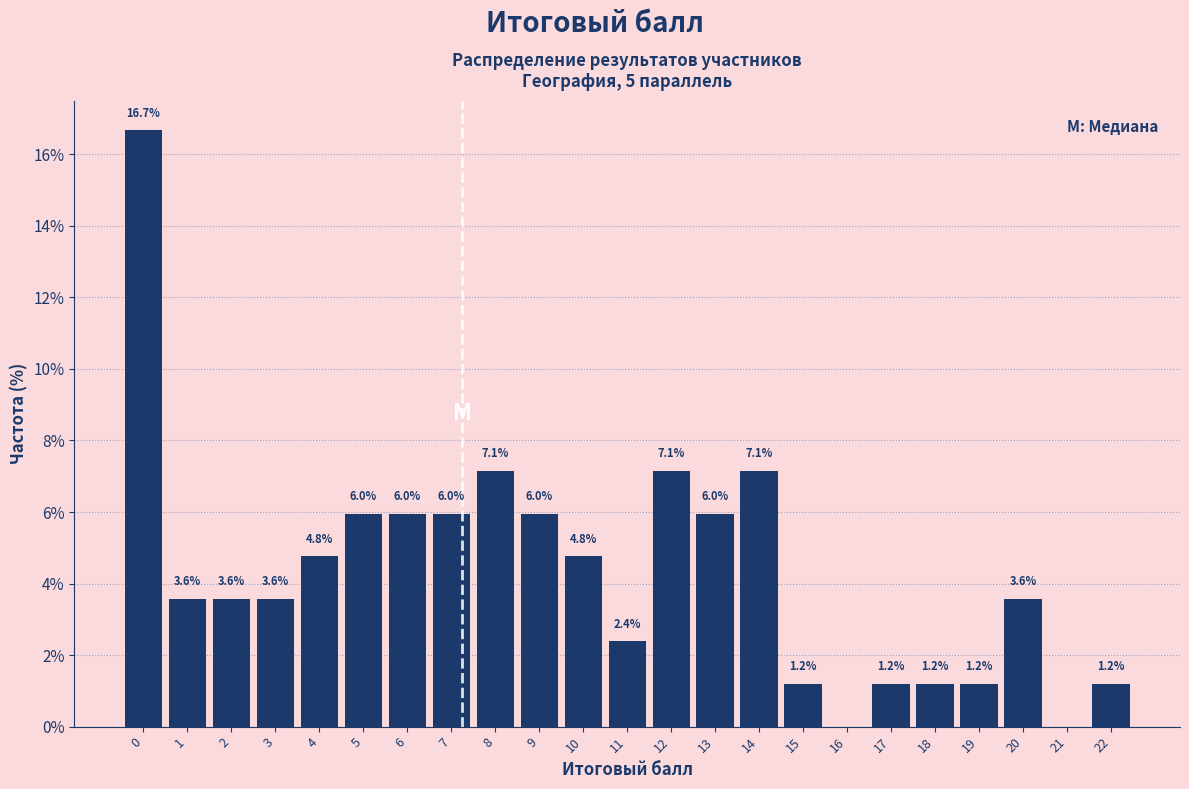

Reading left to right, what are all the values shown in this chart?

0=16.7	1=3.6	2=3.6	3=3.6	4=4.8	5=6.0	6=6.0	7=6.0	8=7.1	9=6.0	10=4.8	11=2.4	12=7.1	13=6.0	14=7.1	15=1.2	16=0.0	17=1.2	18=1.2	19=1.2	20=3.6	21=0.0	22=1.2